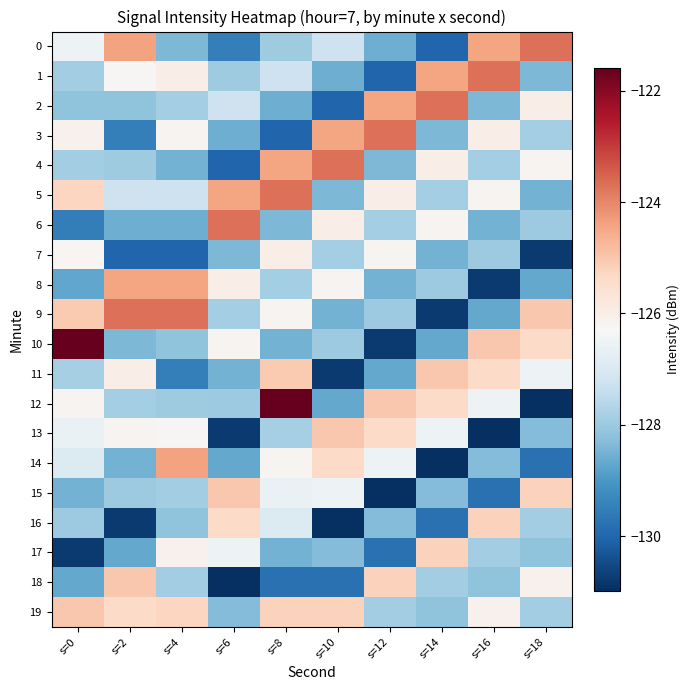

What is the spread (max minus min) of values at s=0?

9.2